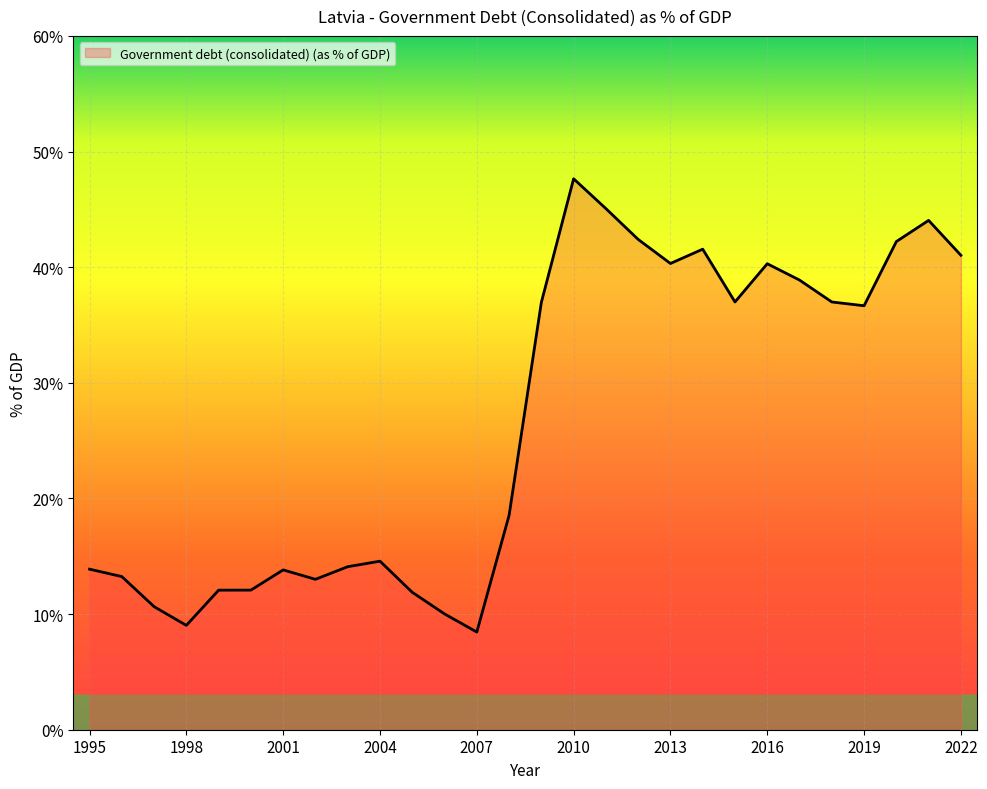

What is the greatest value displayed?

47.6